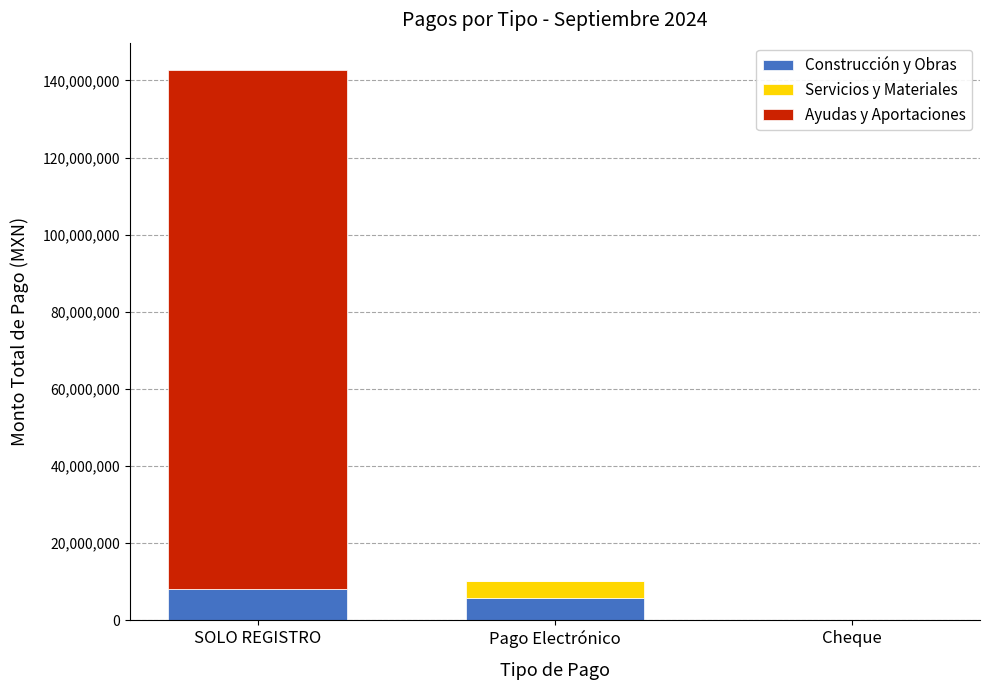

Reading left to right, what are the values for Construcción y Obras?

SOLO REGISTRO=8136276.6	Pago Electrónico=5660901.6	Cheque=0.0